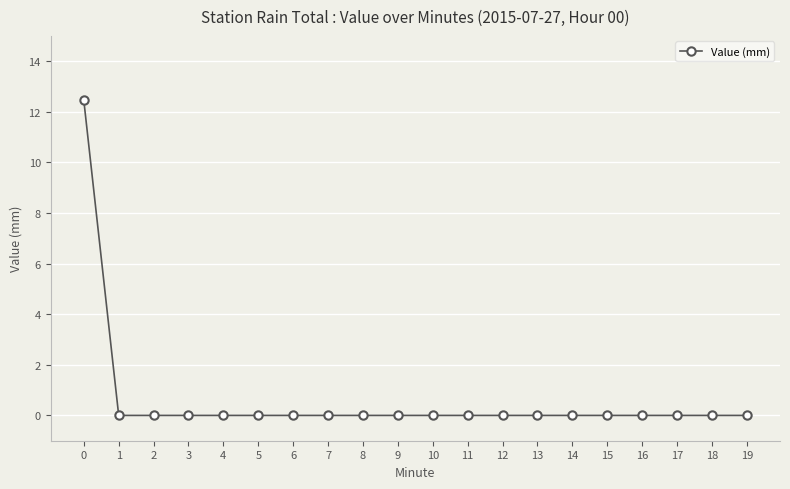

How many data points does each series have?

20